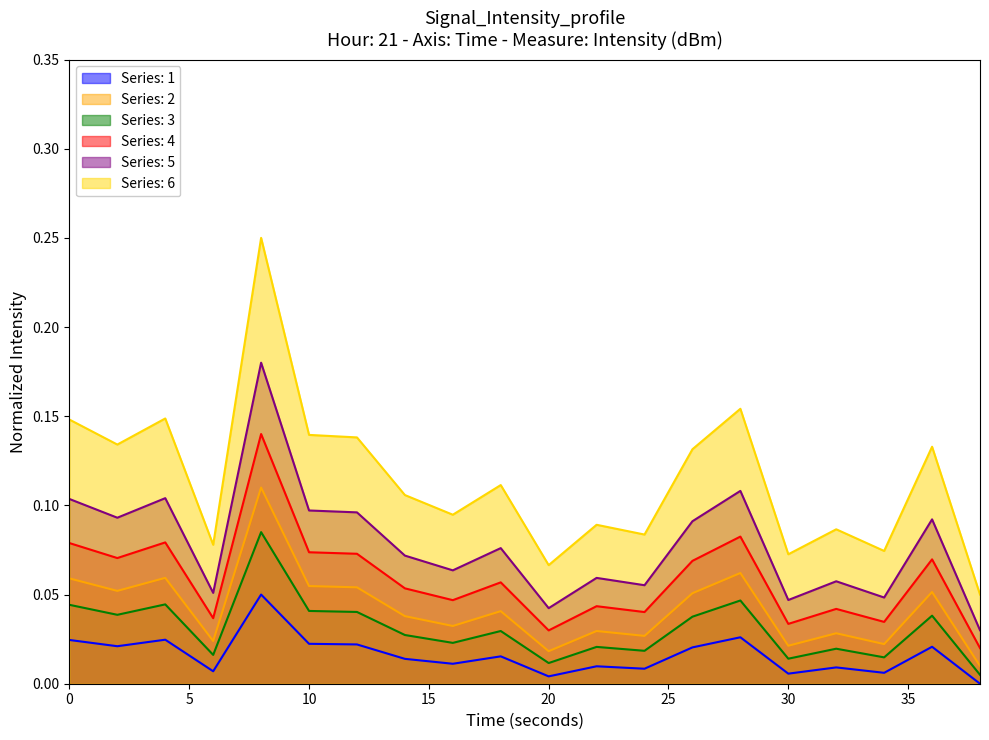

The Series: 2 series shows 0.0 at 0. True or false?

False